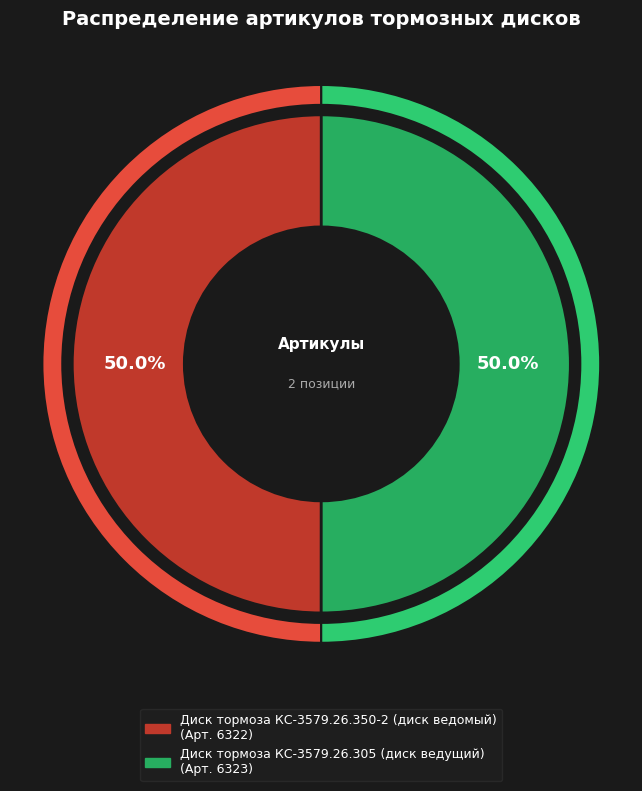

What is the smallest slice in the pie chart?

Диск тормоза КС-3579.26.350-2 (диск ведомый)